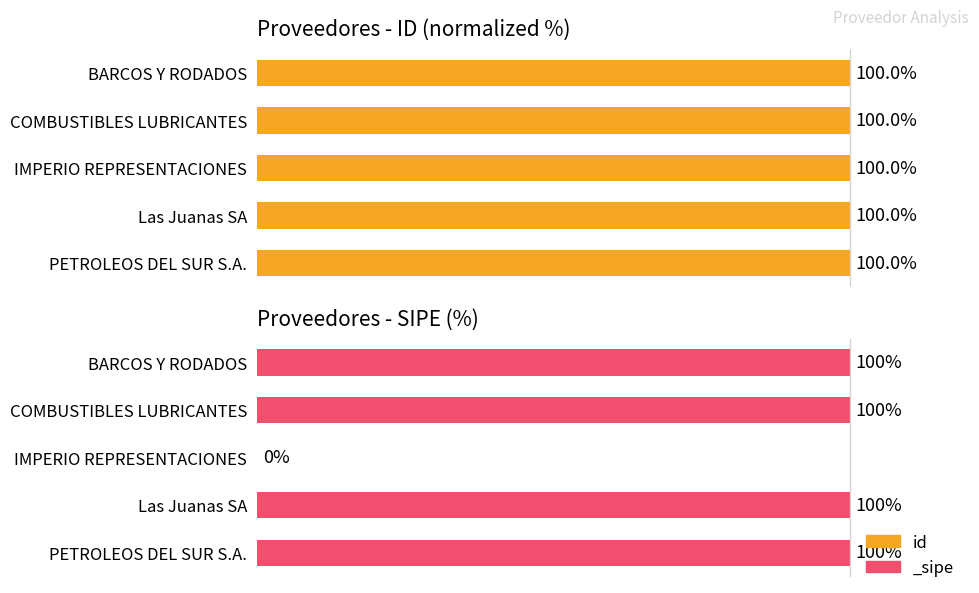

What is the sum of all values?

500.0